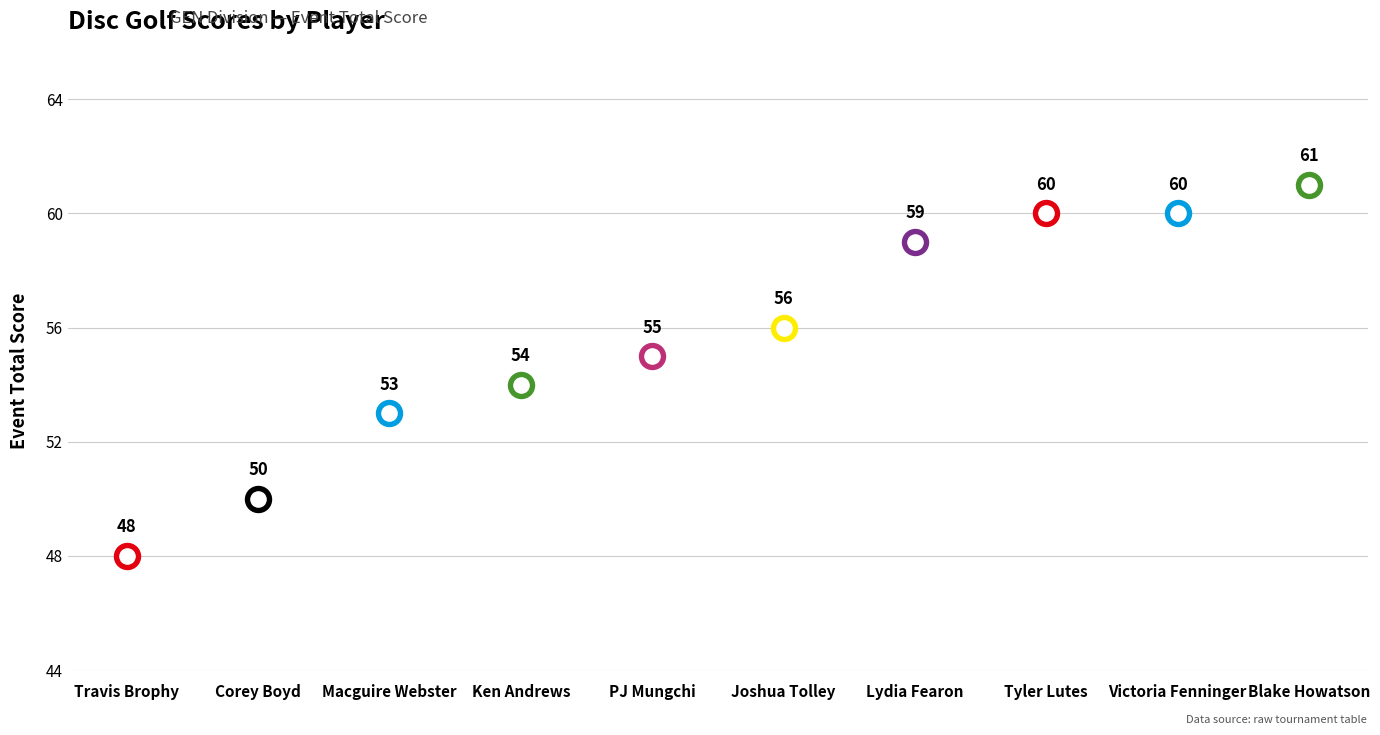

What is the ratio of the value at Joshua Tolley to the value at PJ Mungchi?

1.0